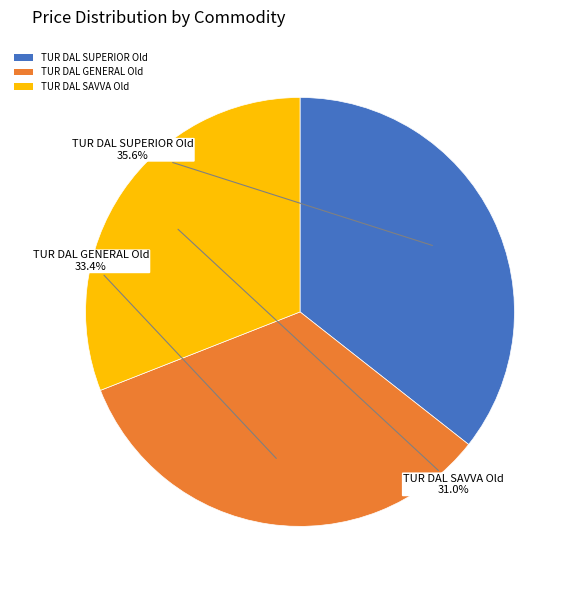

Does TUR DAL GENERAL Old represent more than half of the total?

No